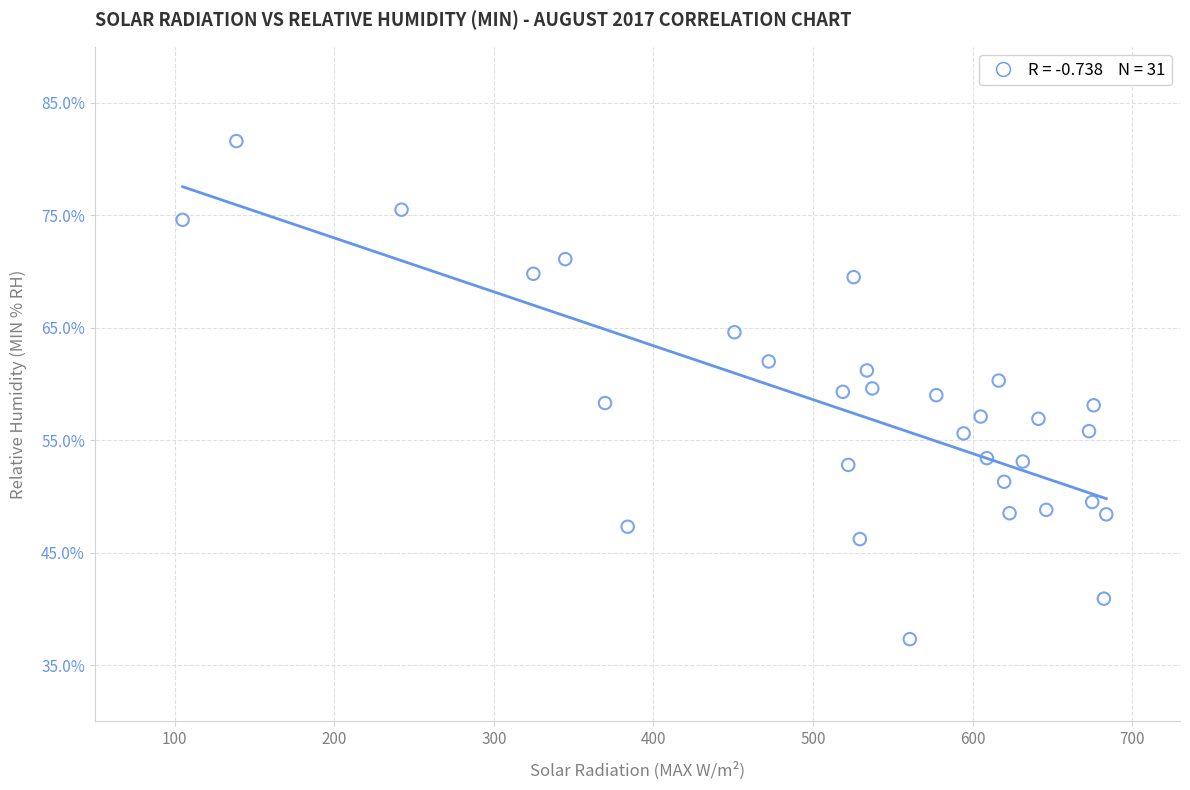

What is the range of X values (max minus min)?

578.8